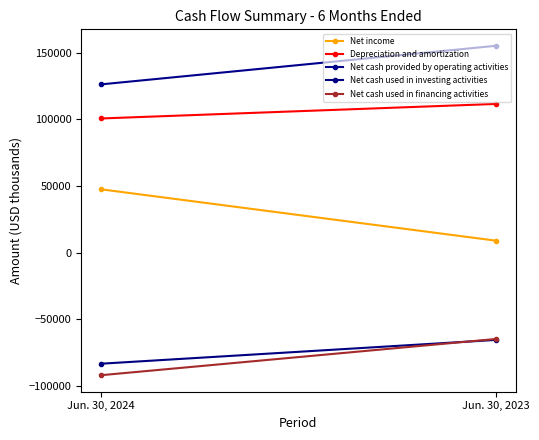

Which series has the widest spread of values?

Net income